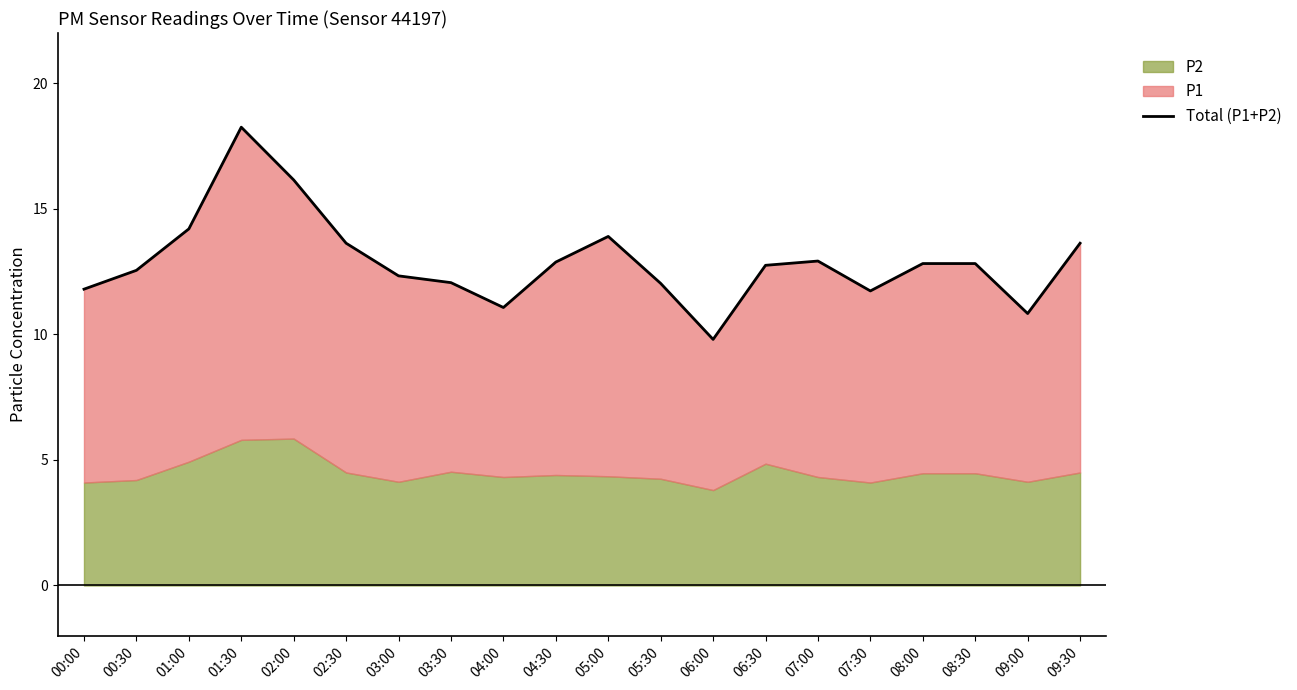

What is the difference between the values at 09:00 and 03:00?

1.5